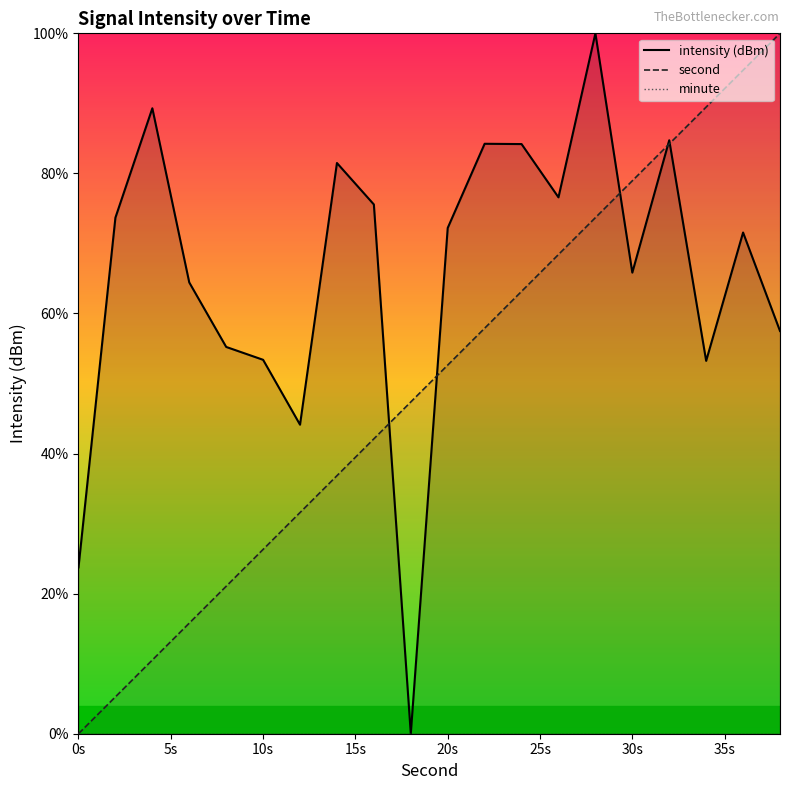

The second series shows 34.7 at 30s. True or false?

False